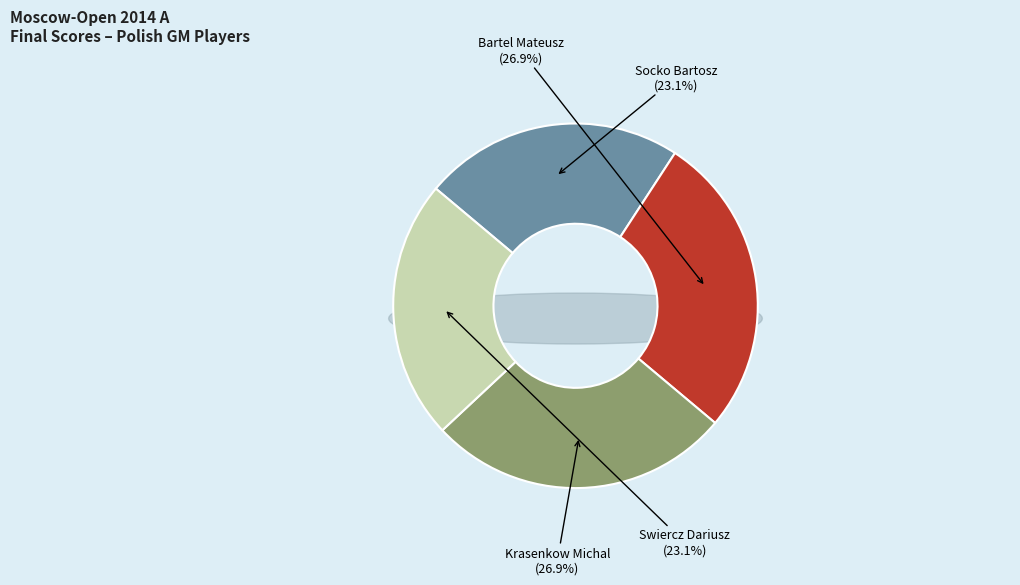

Is it true that Socko Bartosz is 23% of the pie?

True